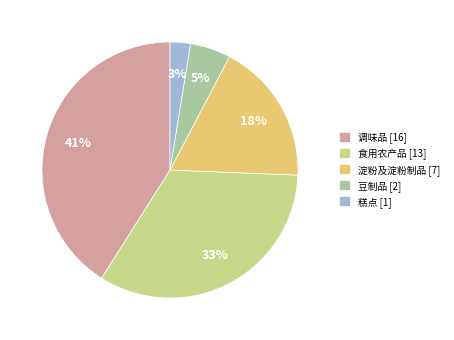

The 调味品 slice represents 27% of the pie. True or false?

False